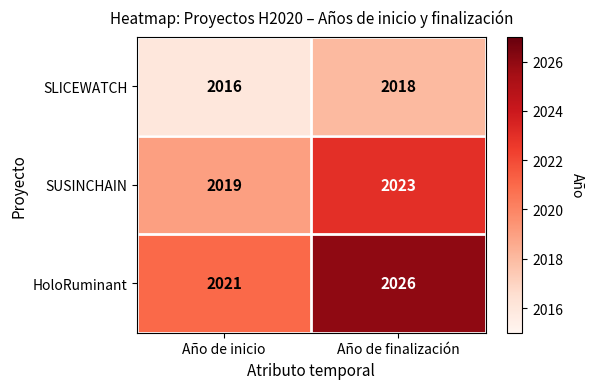

True or false: SUSINCHAIN has a value of 2657 at Año de finalización.

False